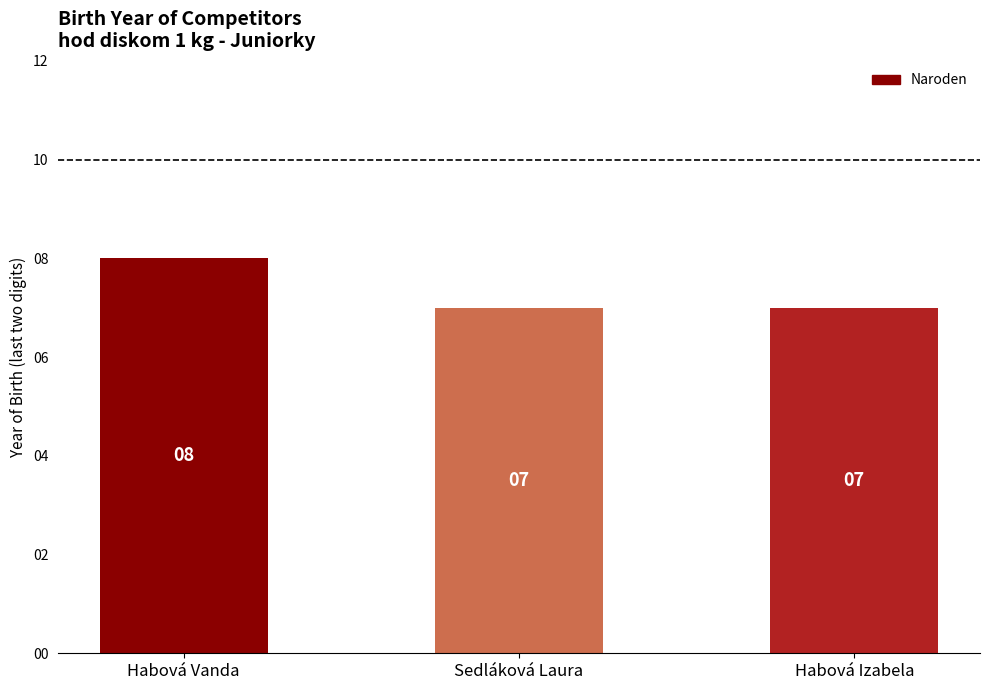

Which category has the highest value across all series?

Habová Vanda